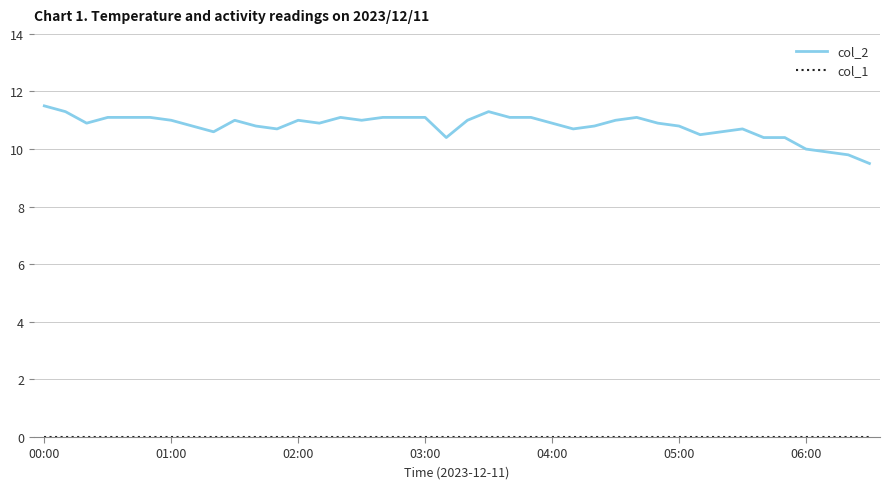

Which series has the largest total across all categories?

col_2